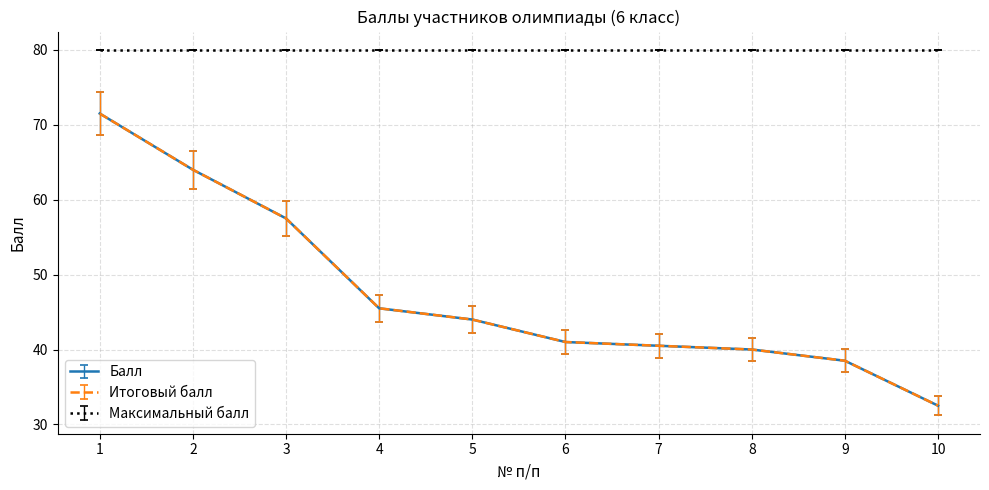

True or false: Итоговый балл has a value of 53.8 at 7.

False